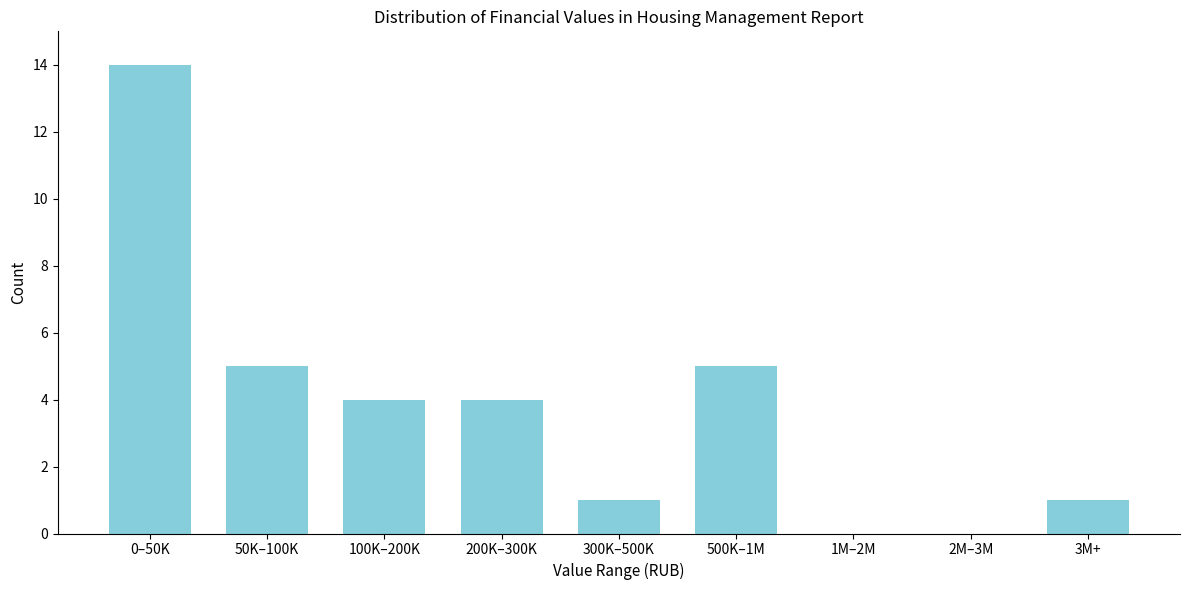

Reading left to right, what are all the values shown in this chart?

0–50K=14	50K–100K=5	100K–200K=4	200K–300K=4	300K–500K=1	500K–1M=5	1M–2M=0	2M–3M=0	3M+=1